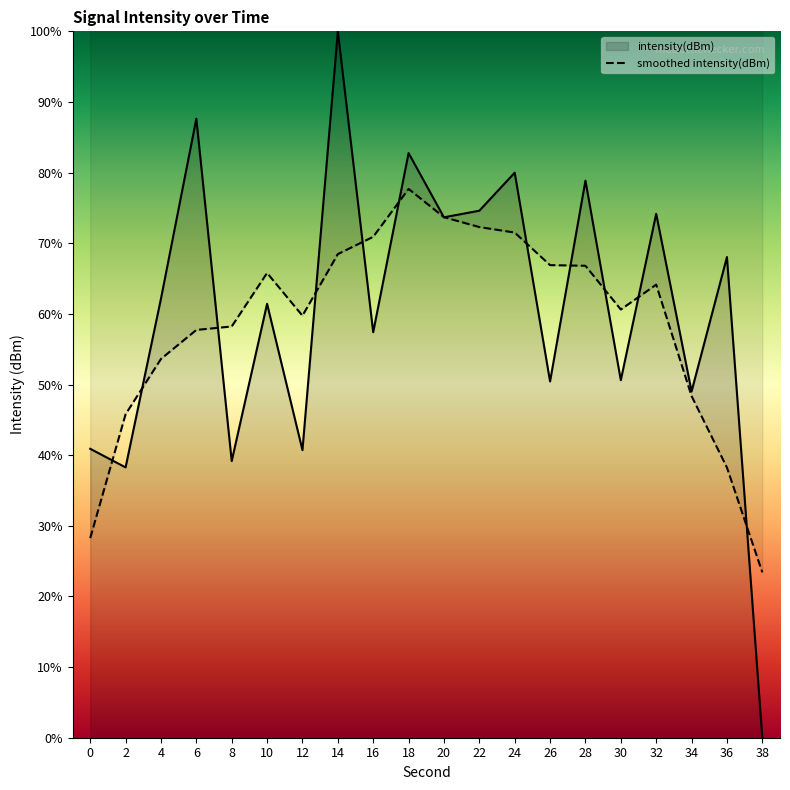

Reading right to left, extract all data points from this chart.

0.0	68.0	49.0	74.2	50.6	78.9	50.4	80.0	74.6	73.7	82.8	57.4	100.0	40.7	61.4	39.2	87.6	62.2	38.3	40.9